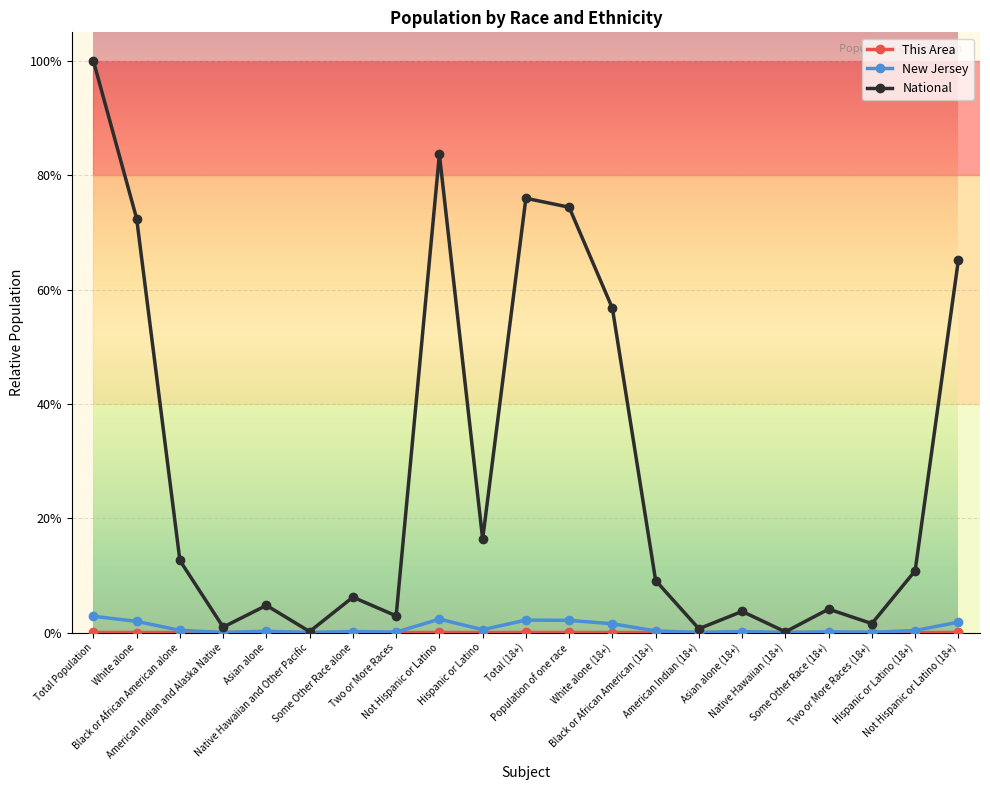

Does the chart have visible grid lines?

Yes